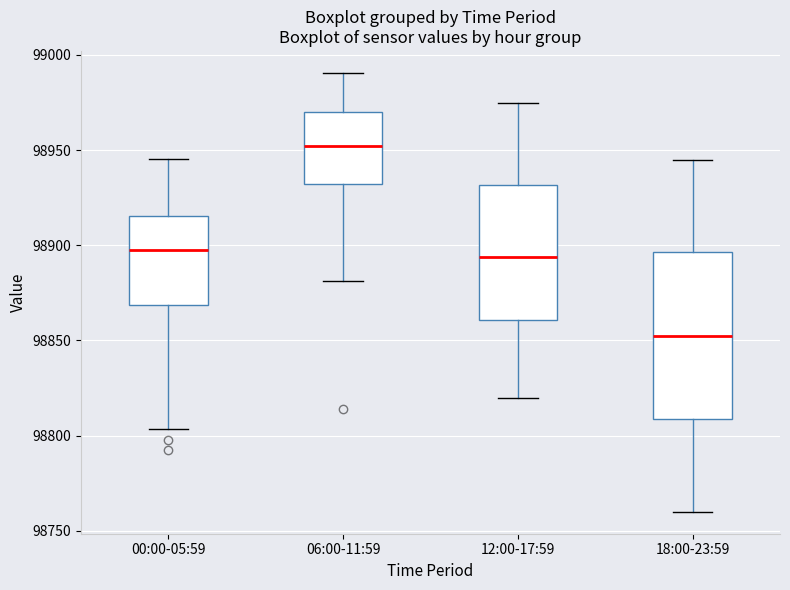

Where does the median line of the box for 18:00-23:59 sit on the y-axis? The values are not printed on the chart, so give them approximately, as read against the axis.

98855